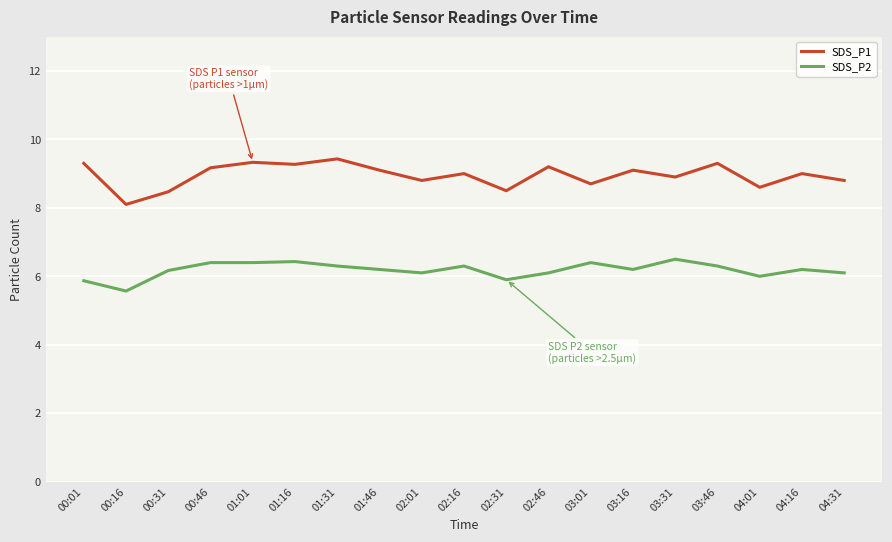

Reading left to right, what are all the values shown in this chart?

SDS_P1: 00:01=9.3	00:16=8.1	00:31=8.5	00:46=9.2	01:01=9.3	01:16=9.3	01:31=9.4	01:46=9.1	02:01=8.8	02:16=9.0	02:31=8.5	02:46=9.2	03:01=8.7	03:16=9.1	03:31=8.9	03:46=9.3	04:01=8.6	04:16=9.0	04:31=8.8
SDS_P2: 00:01=5.9	00:16=5.6	00:31=6.2	00:46=6.4	01:01=6.4	01:16=6.4	01:31=6.3	01:46=6.2	02:01=6.1	02:16=6.3	02:31=5.9	02:46=6.1	03:01=6.4	03:16=6.2	03:31=6.5	03:46=6.3	04:01=6.0	04:16=6.2	04:31=6.1